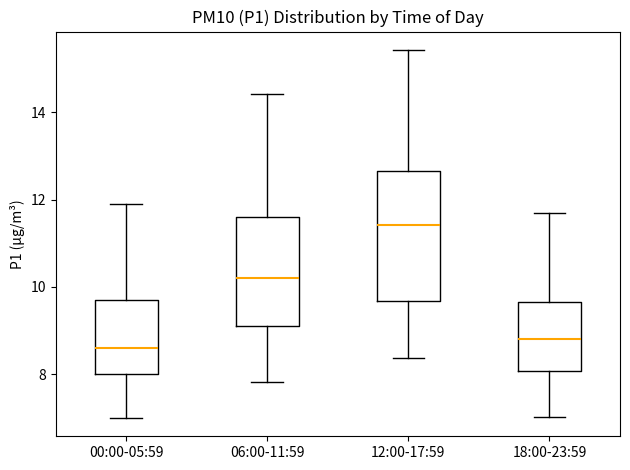

Reading left to right, transcribe this box plot: for each box, give where its median line is, the range the box spans, and where its two whiskers end, as read against the y-axis. The values are not printed on the chart, so give them approximately, as read against the axis.

00:00-05:59: median 8.6, box 8.0 to 9.8, whiskers 7.0 to 12.0
06:00-11:59: median 10.2, box 9.0 to 11.6, whiskers 7.8 to 14.4
12:00-17:59: median 11.4, box 9.6 to 12.6, whiskers 8.4 to 15.4
18:00-23:59: median 8.8, box 8.0 to 9.6, whiskers 7.0 to 11.8